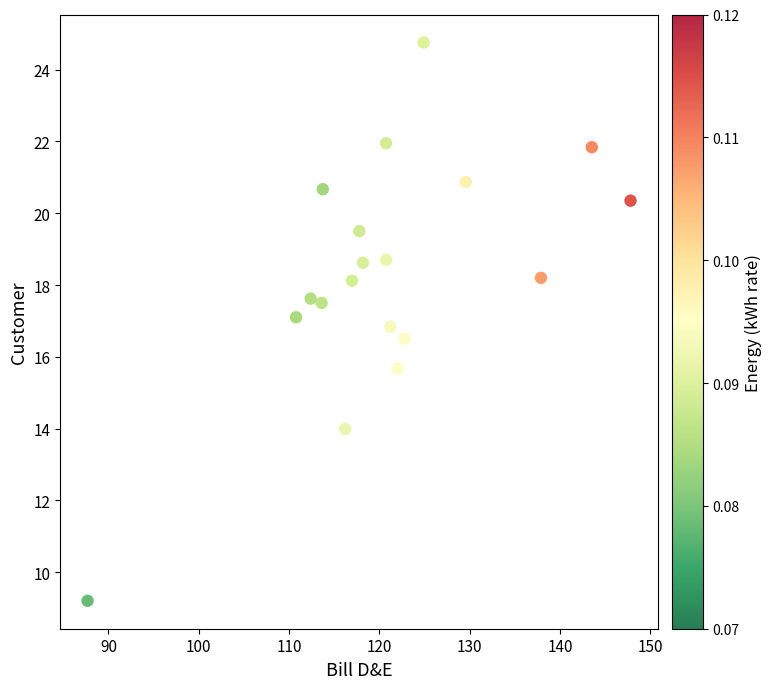

What is the range of X values (max minus min)?

60.1